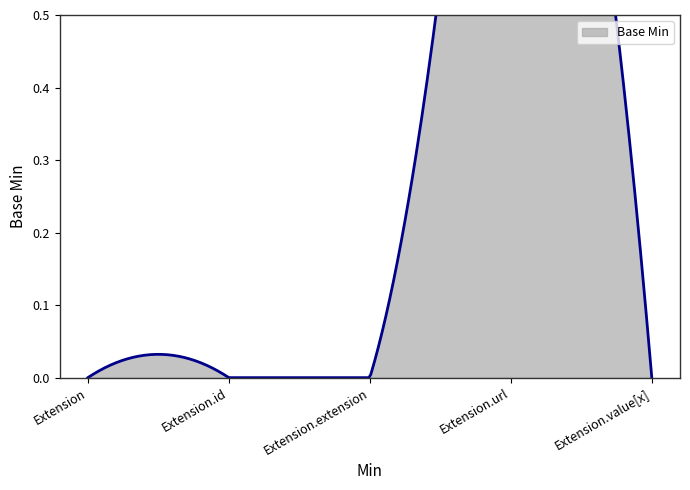

List the labels in order of value, largest first.

Extension.url, Extension, Extension.id, Extension.extension, Extension.value[x]